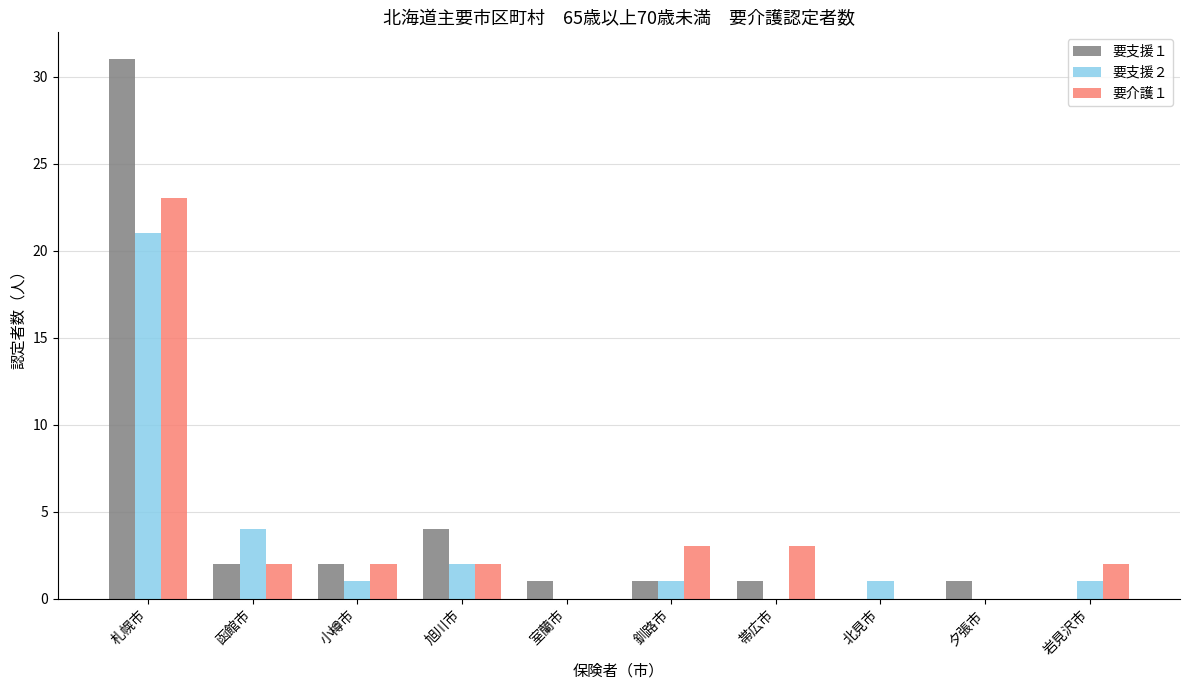

Are the bars grouped side by side (vs. stacked)?

Yes